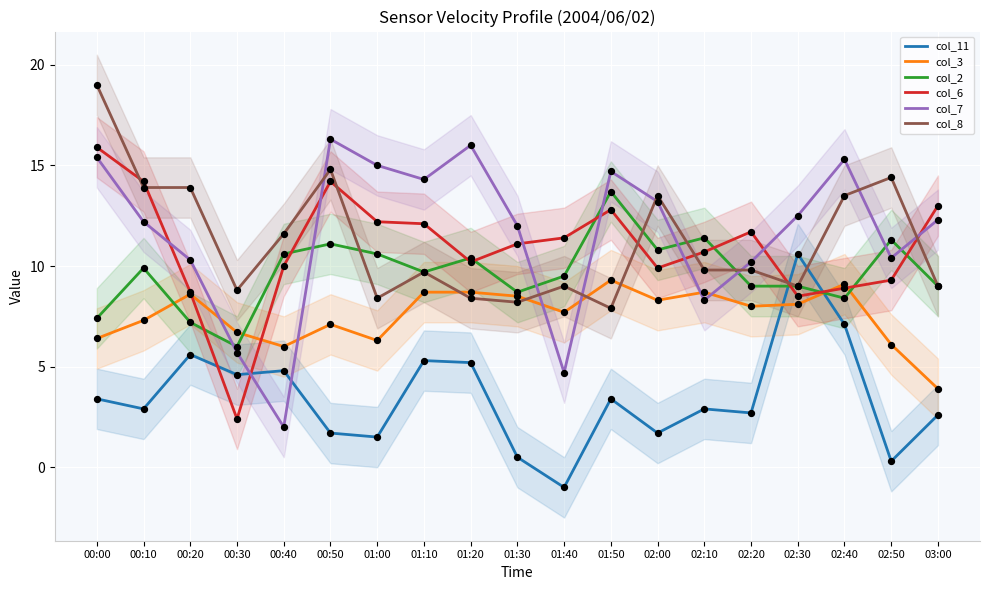

Which series contains the lowest Y value?

col_11